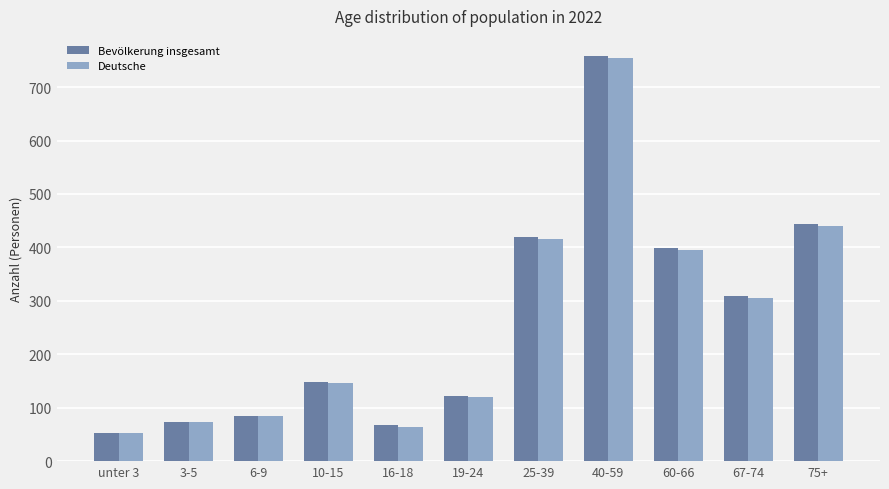

True or false: Bevölkerung insgesamt has a value of 140 at 75+.

False